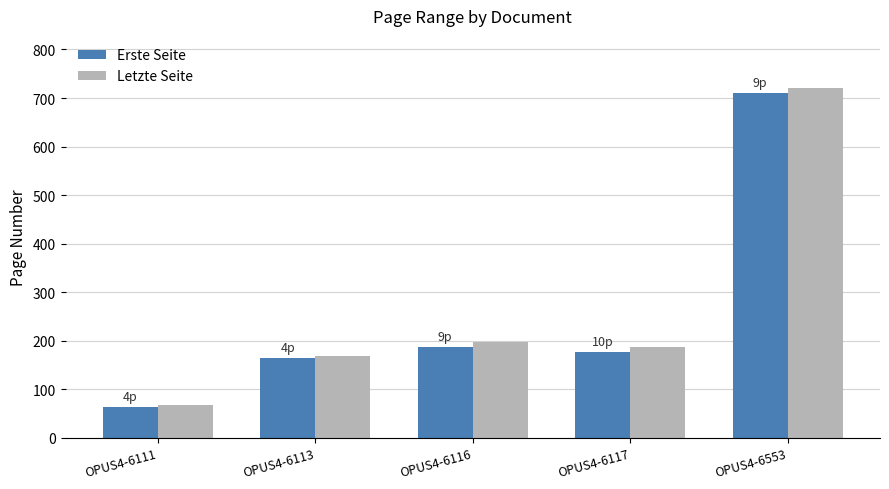

Reading left to right, transcribe all the data shown in this chart.

Erste Seite: 63	164	188	177	711
Letzte Seite: 67	168	197	187	720